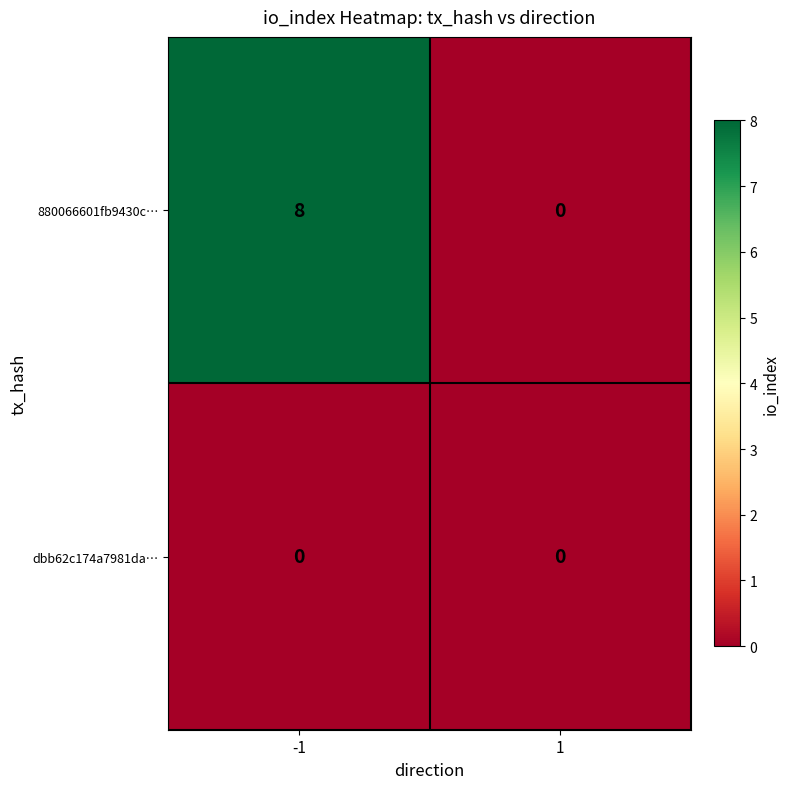

What is the difference between the highest and lowest values at -1?

8